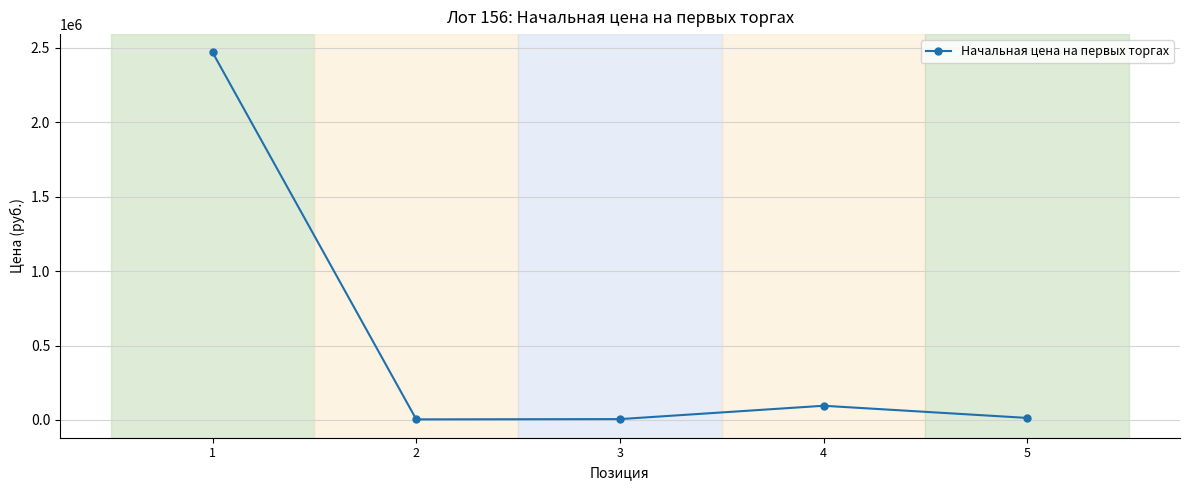

Which has a higher value, 4 or 1?

1